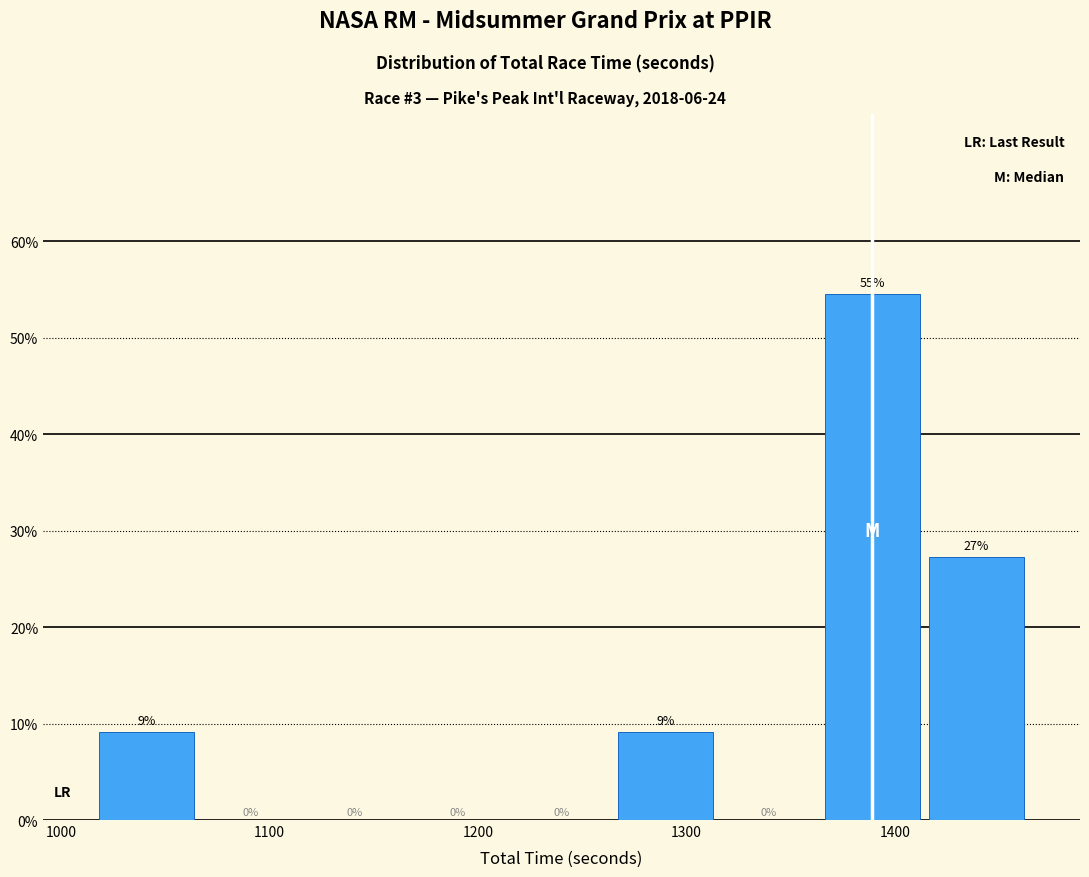

Over which range of the x-axis is the bar tallest?

1360 to 1410